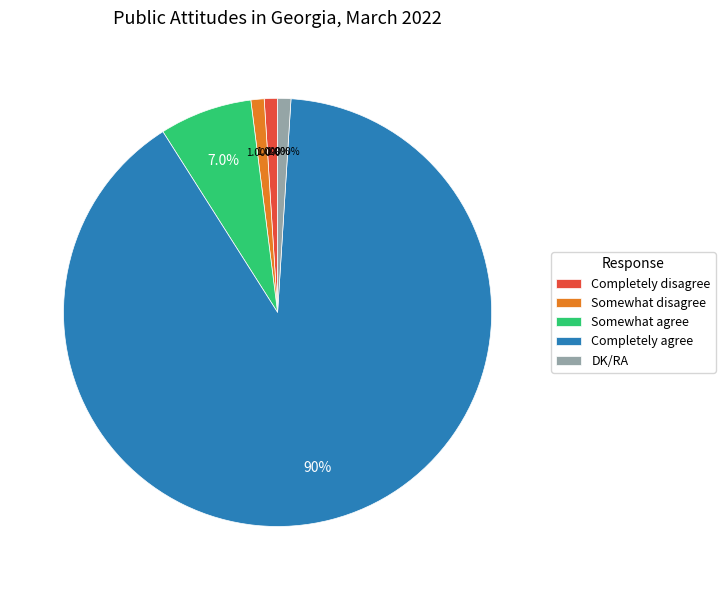

Do DK/RA and Completely agree together represent more than half of the pie?

Yes